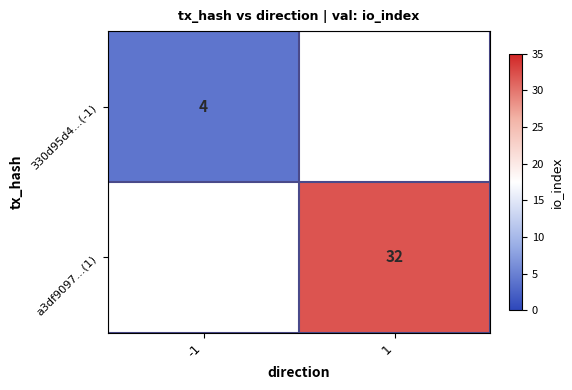

The value of 330d95d4...(-1) at -1 is 4. True or false?

True